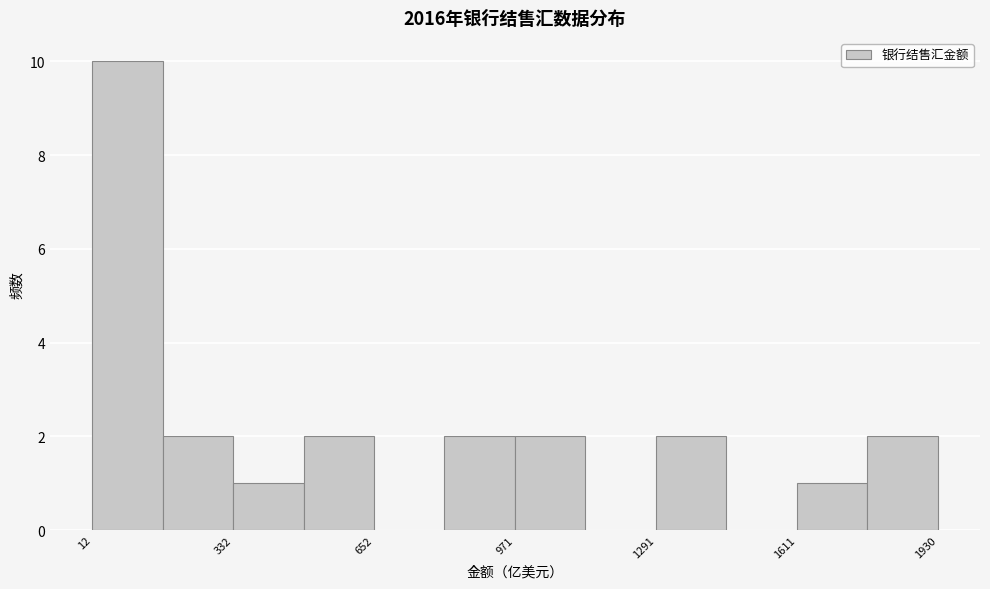

Around what value on the x-axis is the tallest bar? Give the approximate position of its centre, as read against the axis.

100